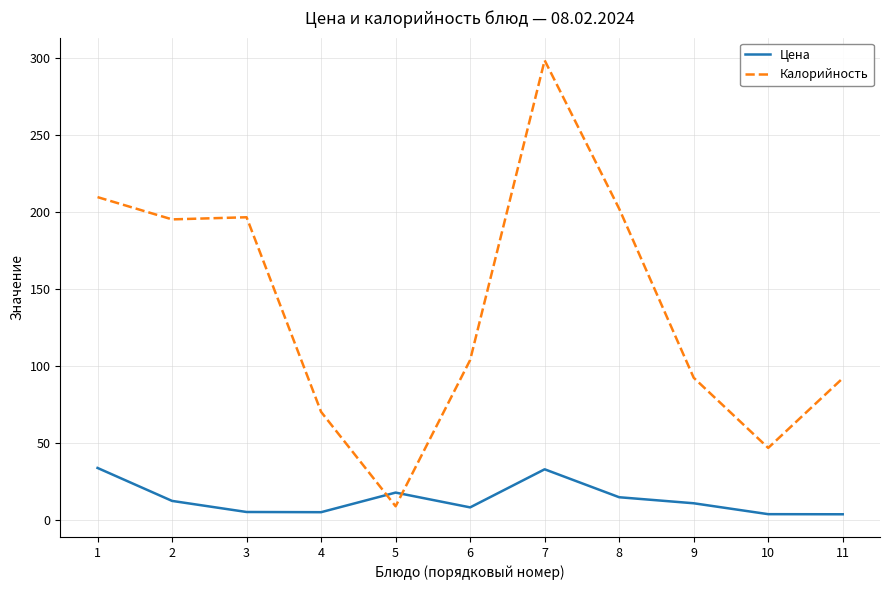

List the series in order of their peak value, highest first.

Калорийность, Цена